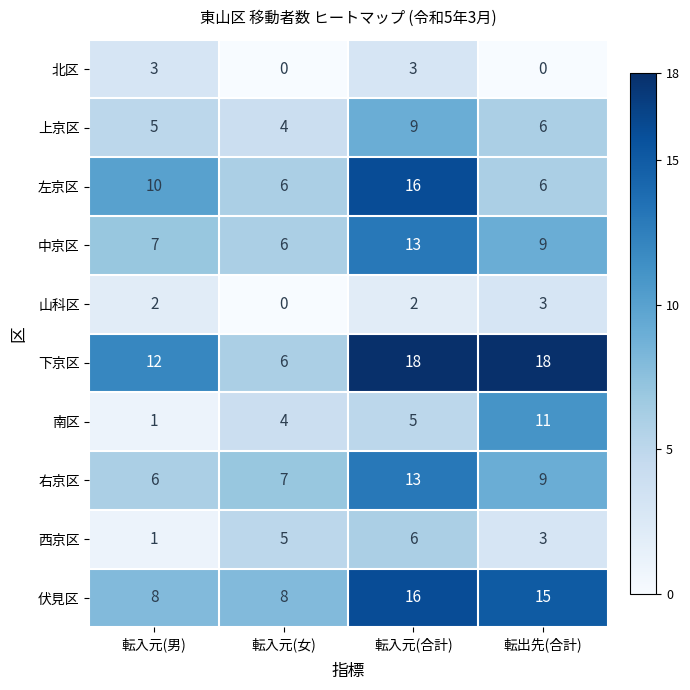

The 下京区 series shows 12 at 転入元(男). True or false?

True